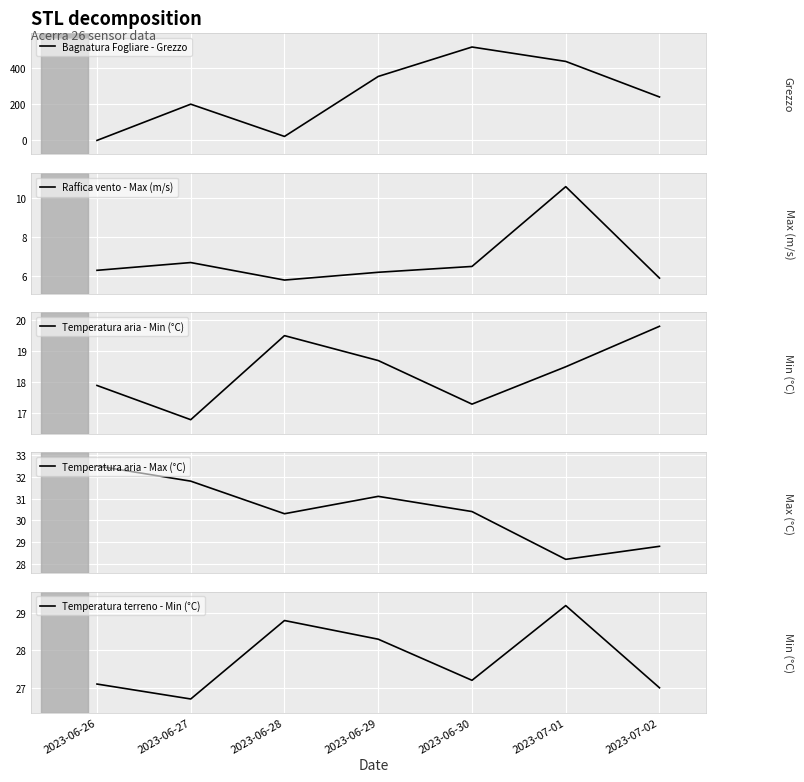

Rank the series by their maximum value, from highest to lowest.

Bagnatura Fogliare - Grezzo, Temperatura aria - Max (°C), Temperatura terreno - Min (°C), Temperatura aria - Min (°C), Raffica vento - Max (m/s)